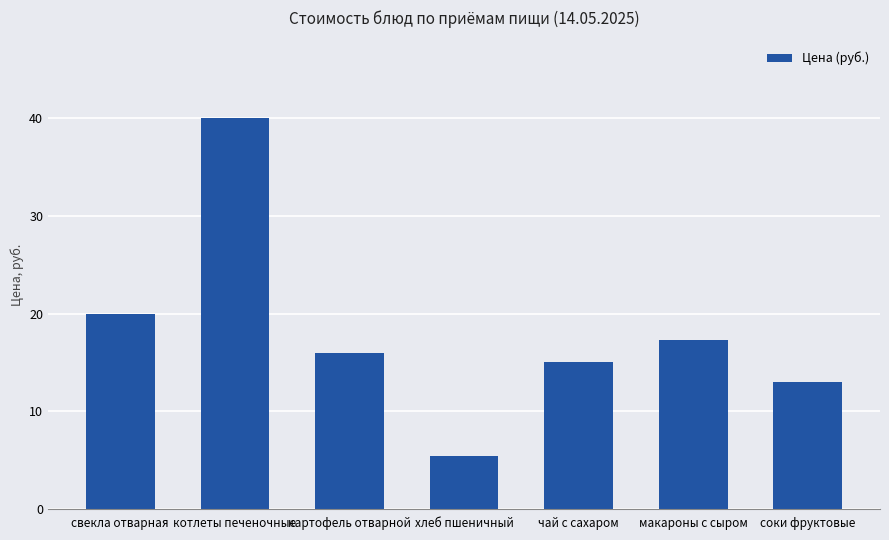

List the labels in order of value, largest first.

котлеты печеночные, свекла отварная, макароны с сыром, картофель отварной, чай с сахаром, соки фруктовые, хлеб пшеничный